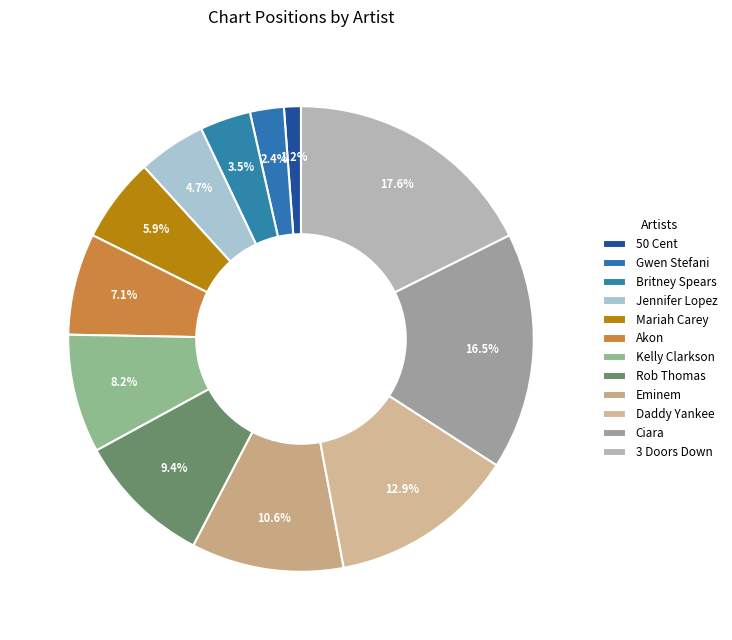

Approximately how many times larger is the value at Gwen Stefani compared to 50 Cent?

2.0